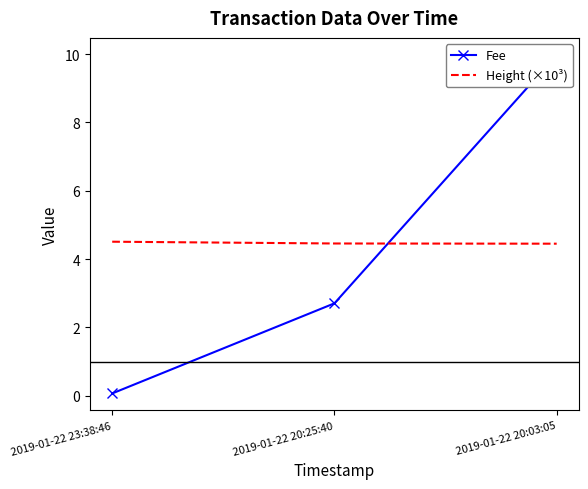

What is the label of the 3rd point from the left?

2019-01-22 20:03:05